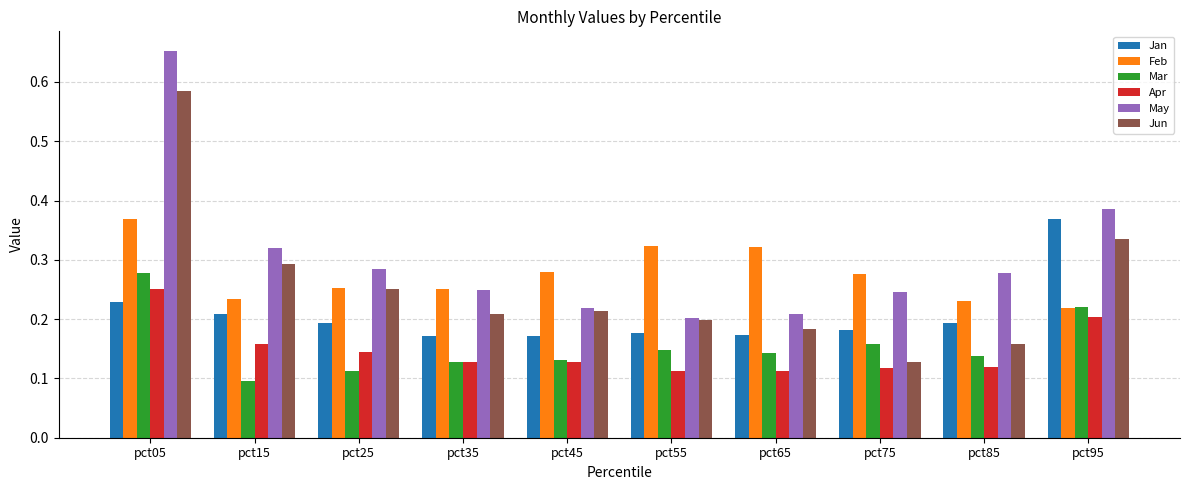

The Jun series shows 0.1 at pct75. True or false?

True